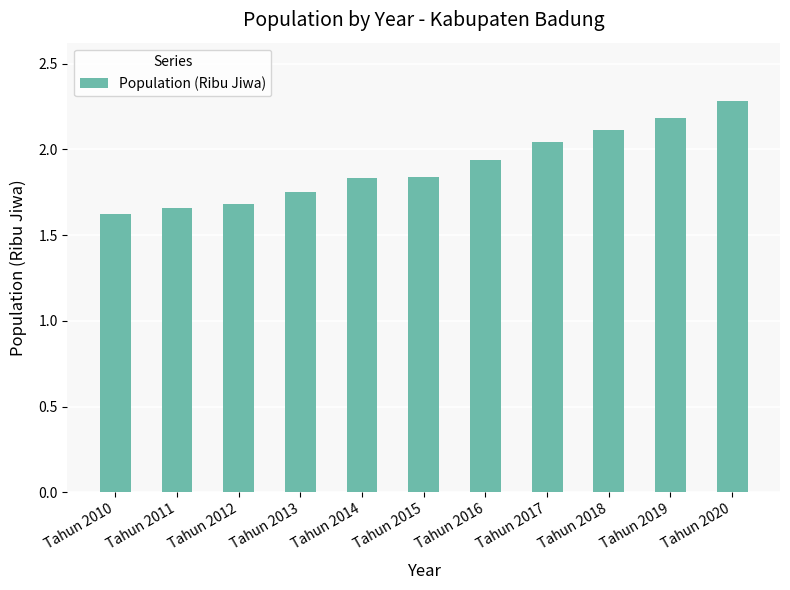

What is the difference between the maximum and minimum values?

0.7